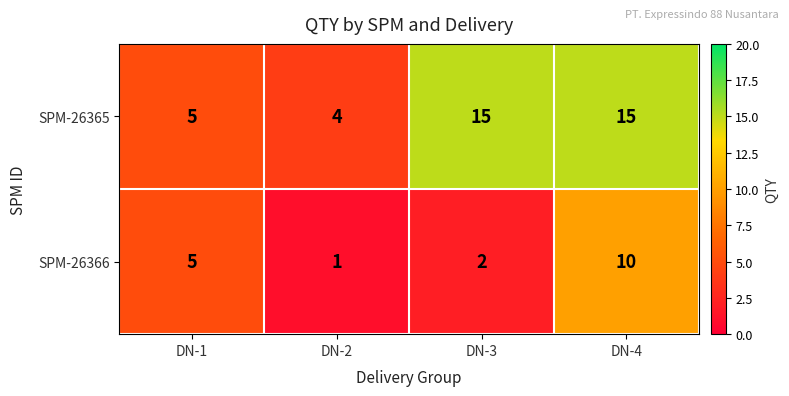

The SPM-26366 series shows 1 at DN-3. True or false?

False